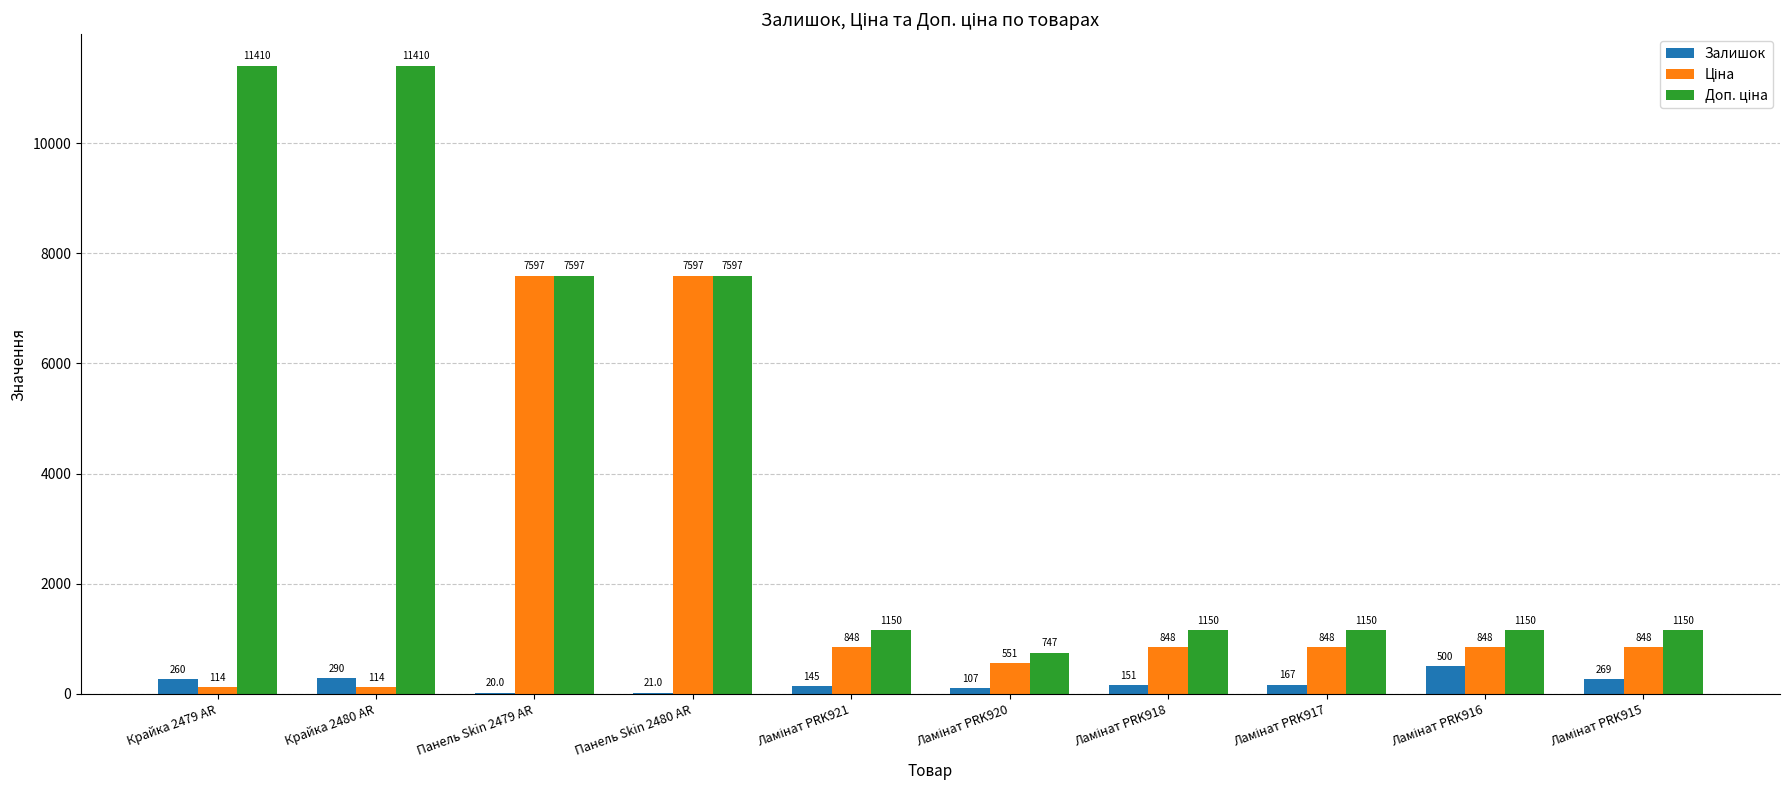

Is it true that Залишок equals 260.0 at Крайка 2479 AR?

True